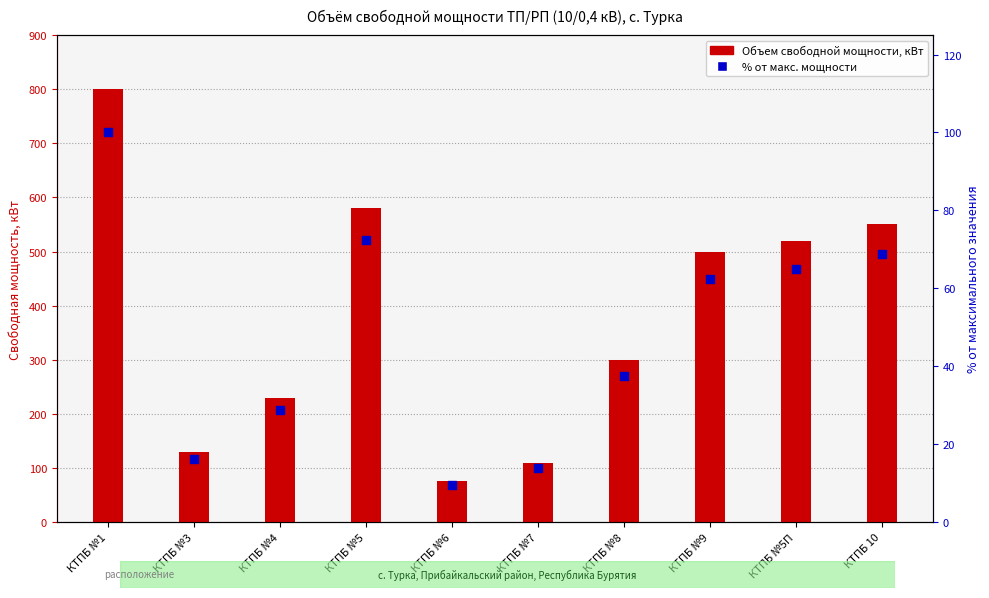

Which series has the largest Y range (max minus min)?

Объем свободной мощности, кВт